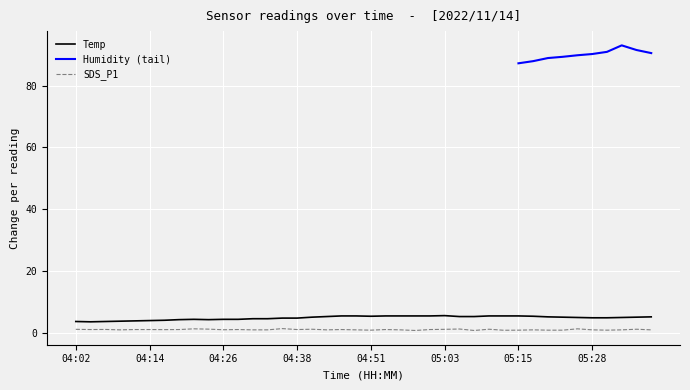

What is the highest value of the SDS_P1 series?

1.4